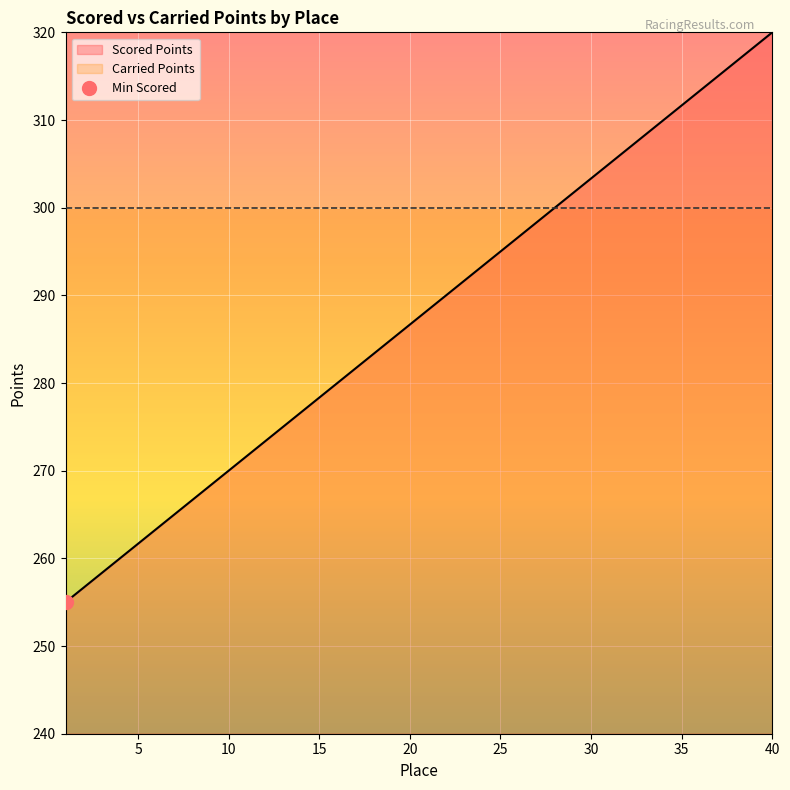

What is the approximate value at 29?

301.7